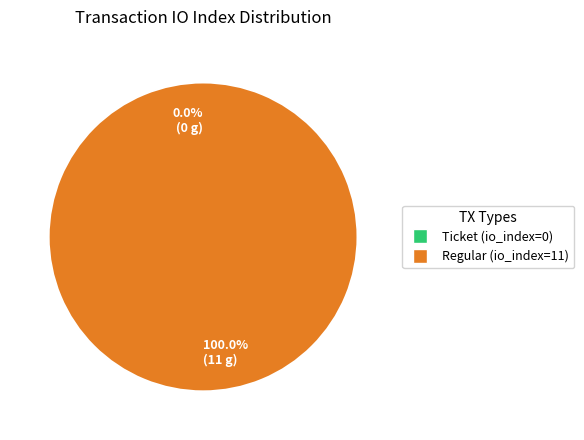

Do Regular (io_index=11) and Ticket (io_index=0) together represent more than half of the pie?

Yes